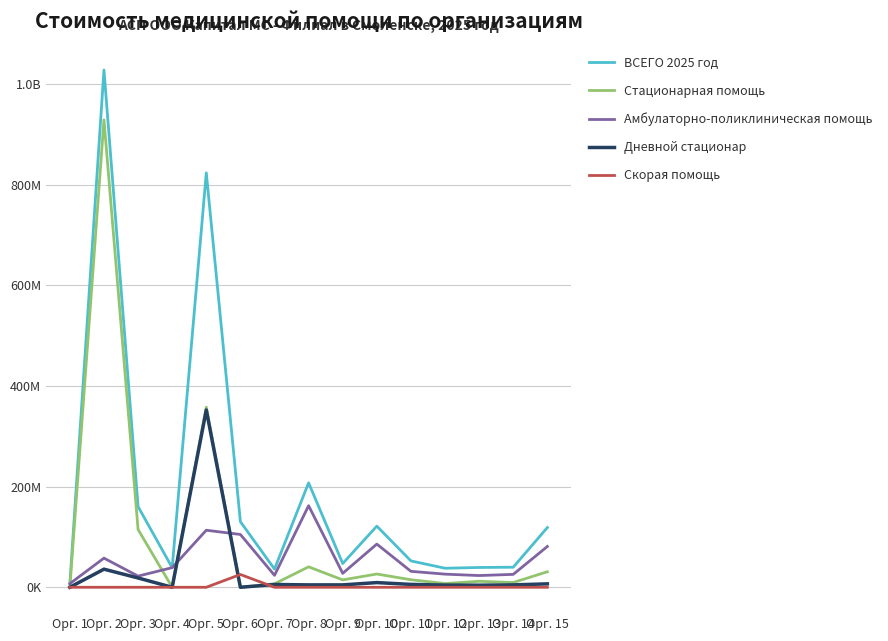

At which category is the sum across all series the highest?

Орг. 2